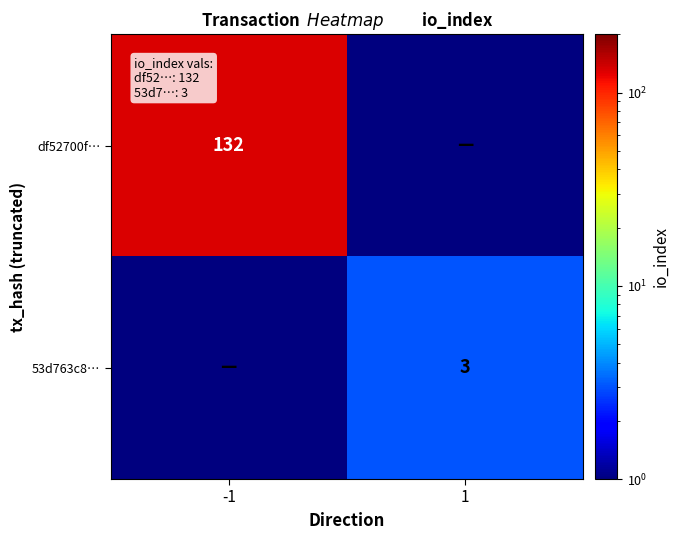

The value of df52700f… at -1 is 132.0. True or false?

True